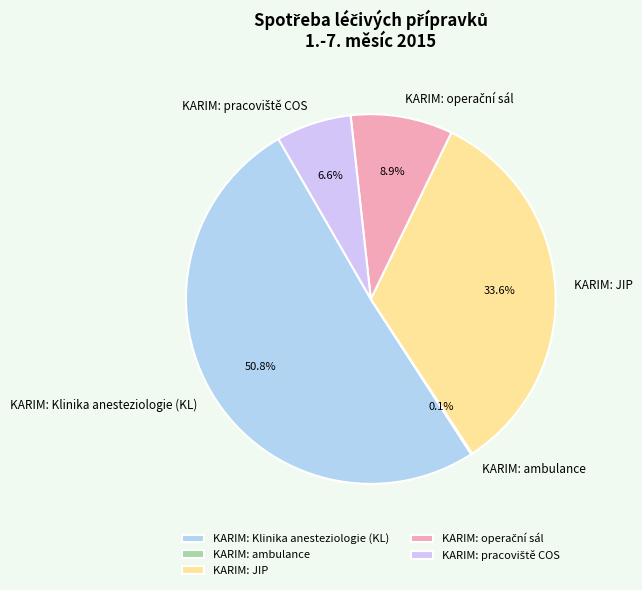

True or false: KARIM: JIP accounts for 34% of the total.

True